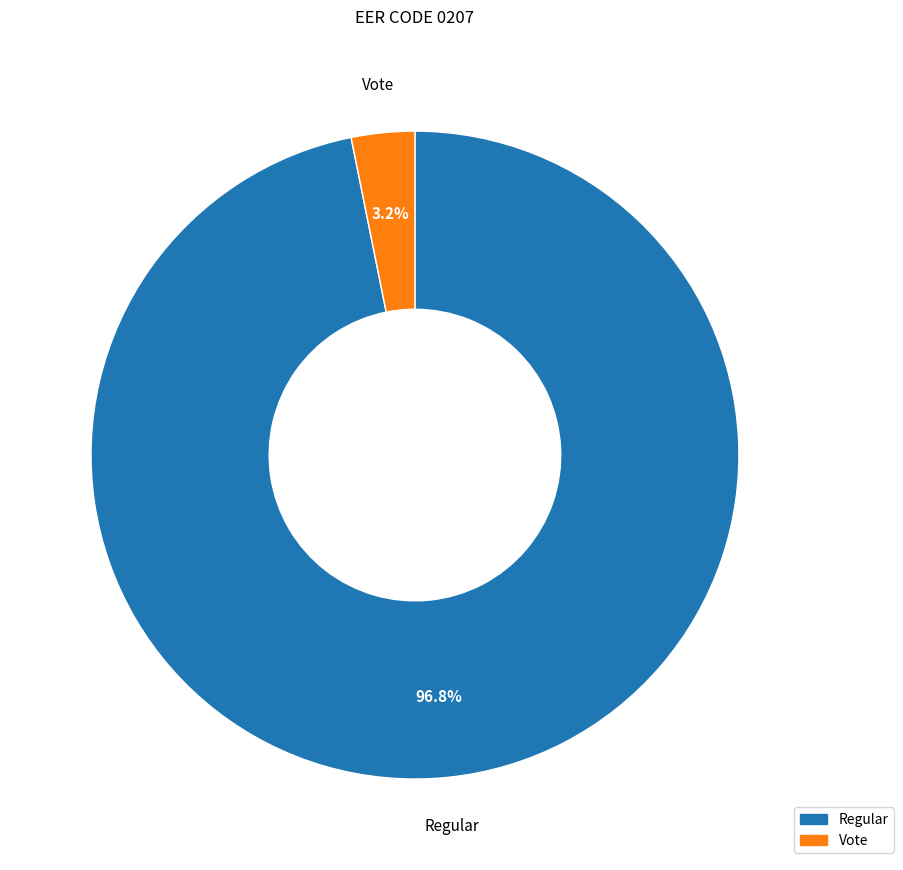

Which slice is the smallest?

Vote